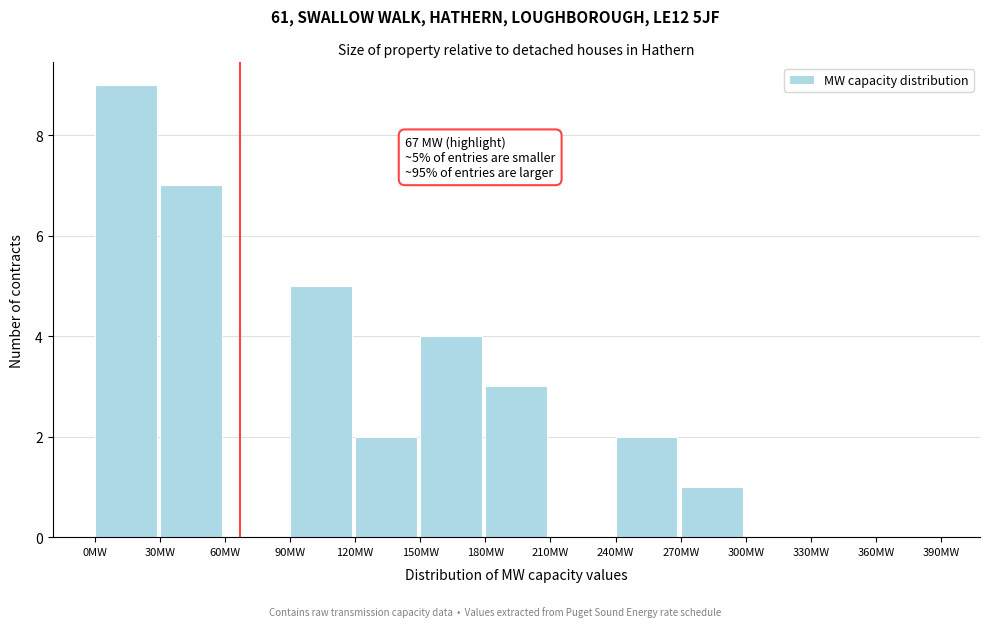

Which range on the x-axis has the tallest bar?

0 to 30